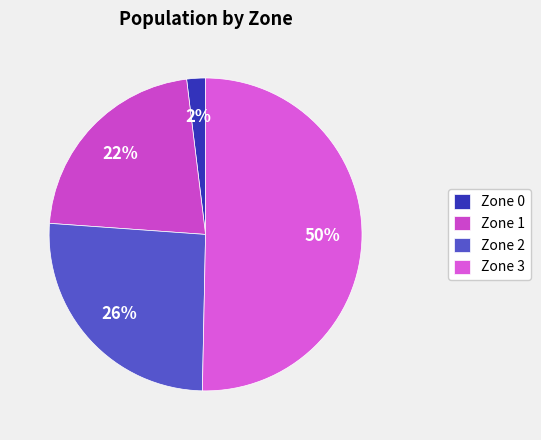

What is the smallest slice in the pie chart?

Zone 0